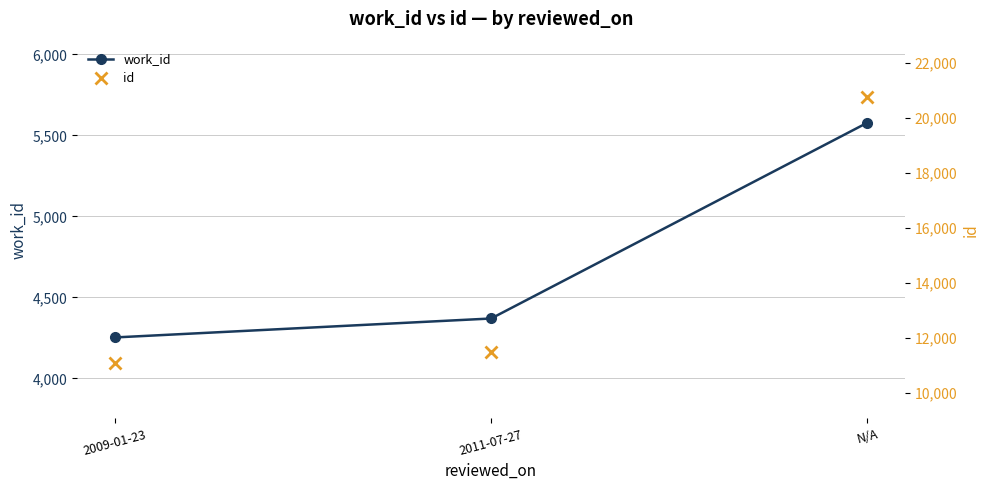

How many data points in id are above 11482?

1